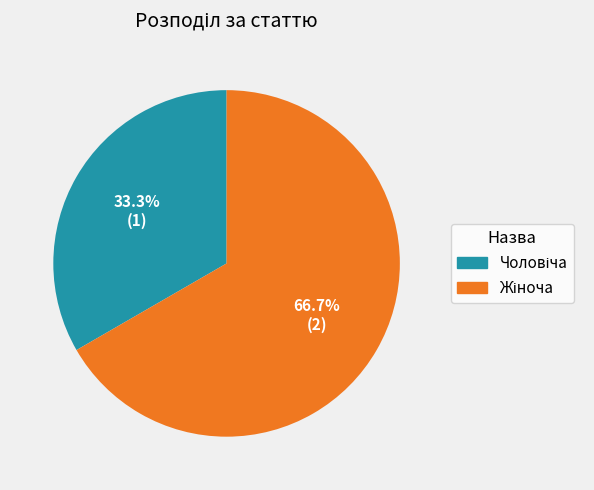

Is there a majority slice in this chart?

Yes